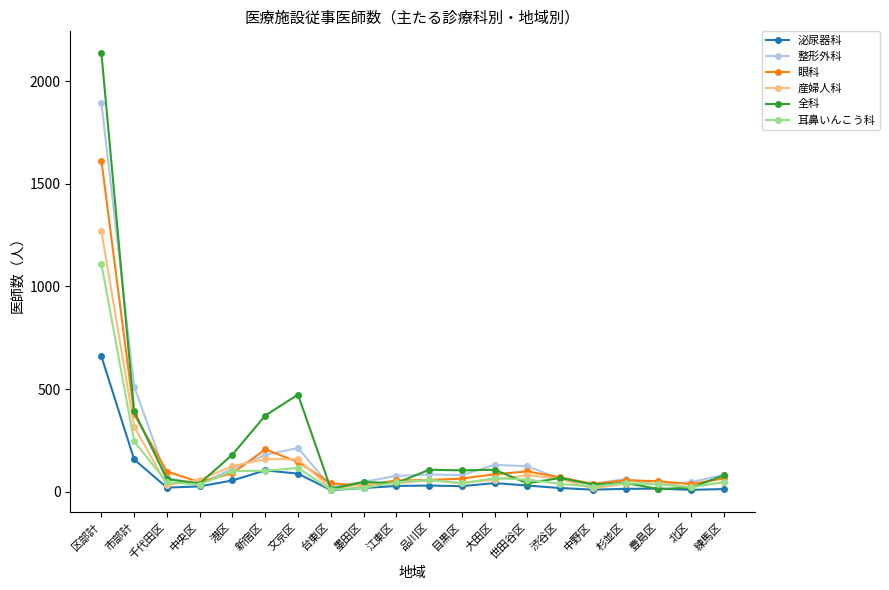

What position from the left is 大田区?

13